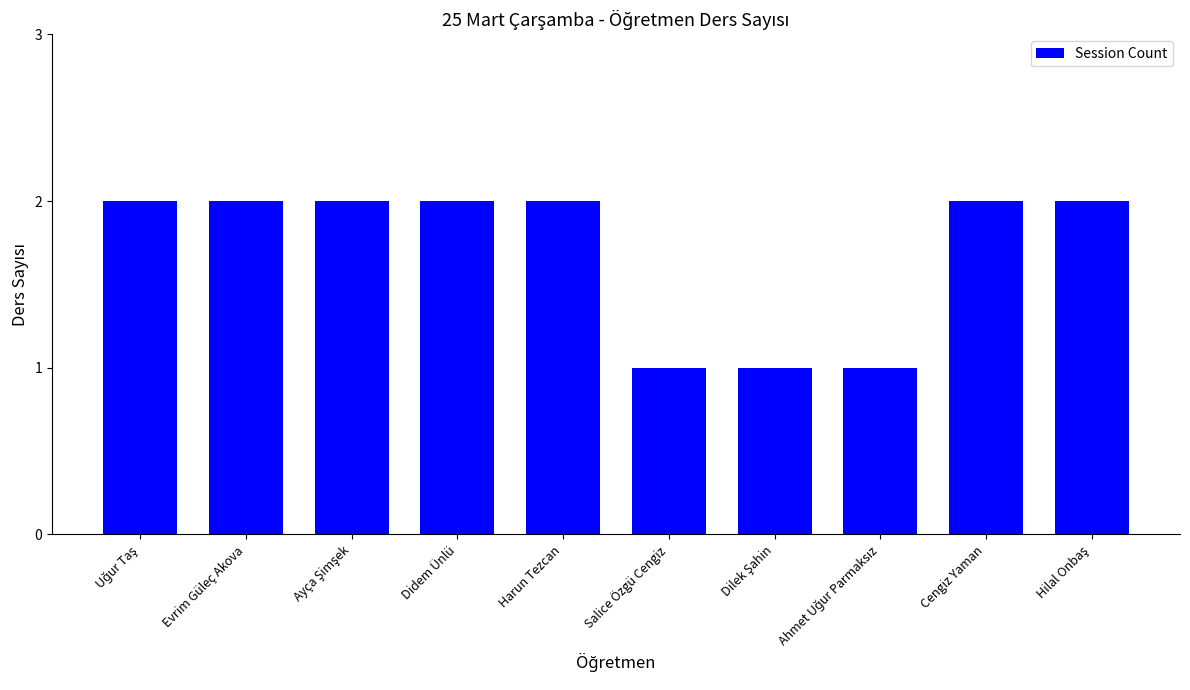

What position from the left is Didem Ünlü?

4